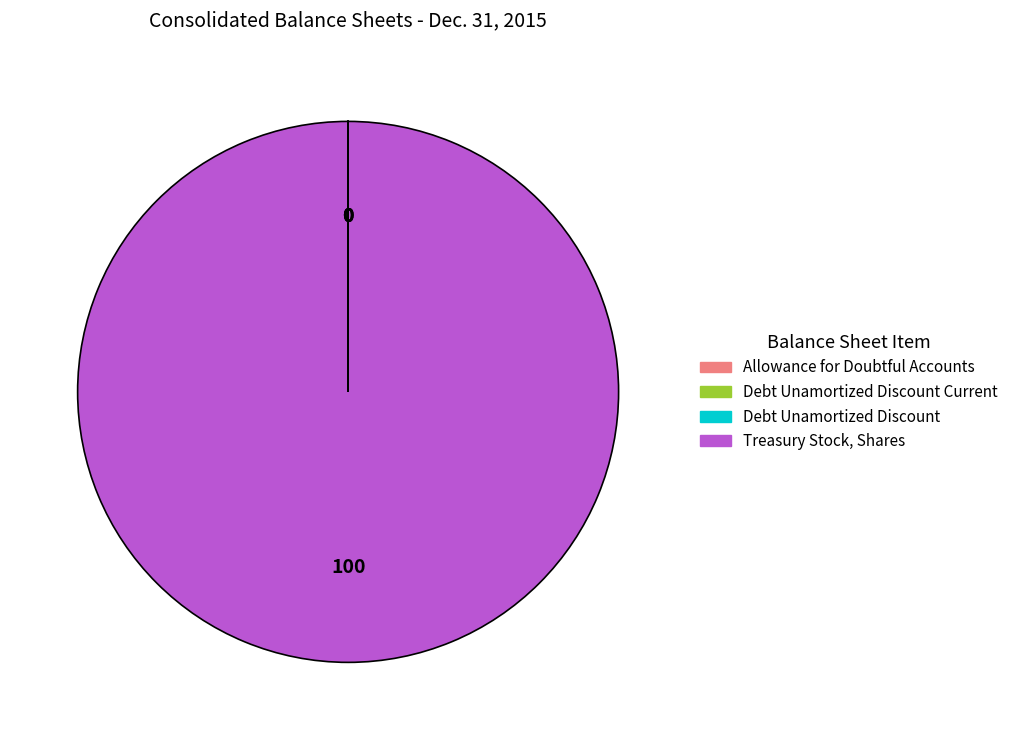

What is the largest slice in the pie chart?

Treasury Stock, Shares